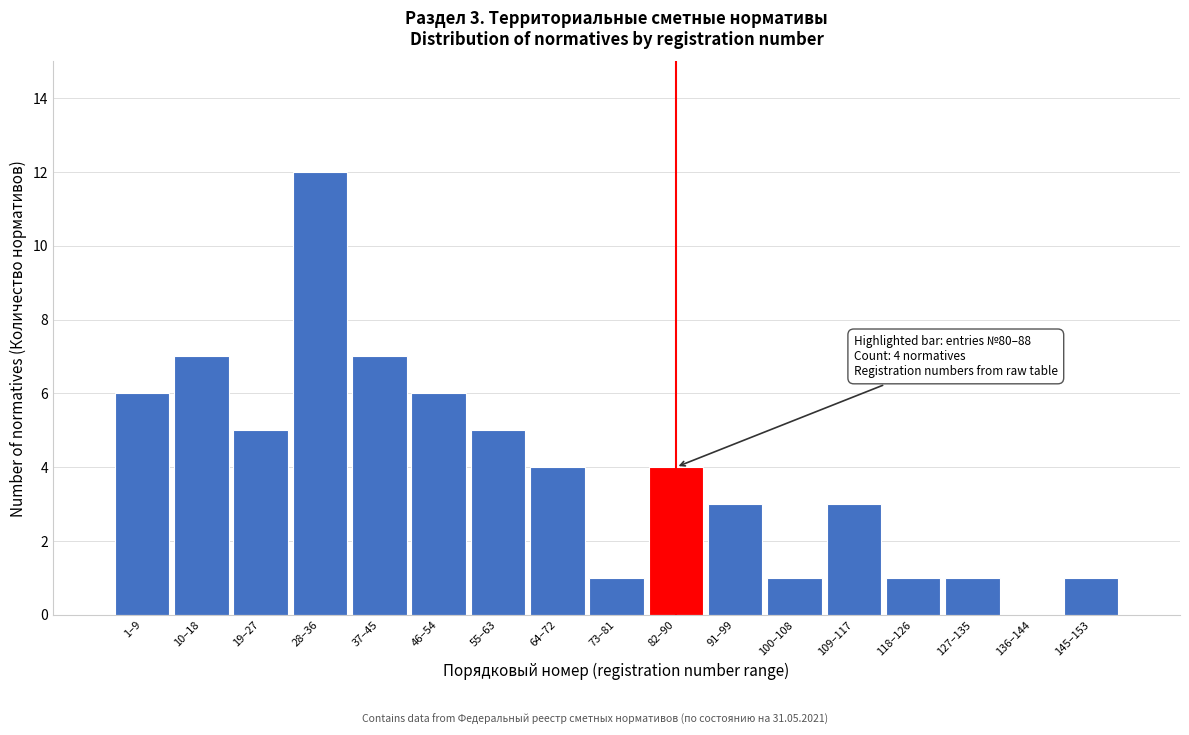

Reading left to right, what are all the values shown in this chart?

1–9=6	10–18=7	19–27=5	28–36=12	37–45=7	46–54=6	55–63=5	64–72=4	73–81=1	82–90=4	91–99=3	100–108=1	109–117=3	118–126=1	127–135=1	136–144=0	145–153=1